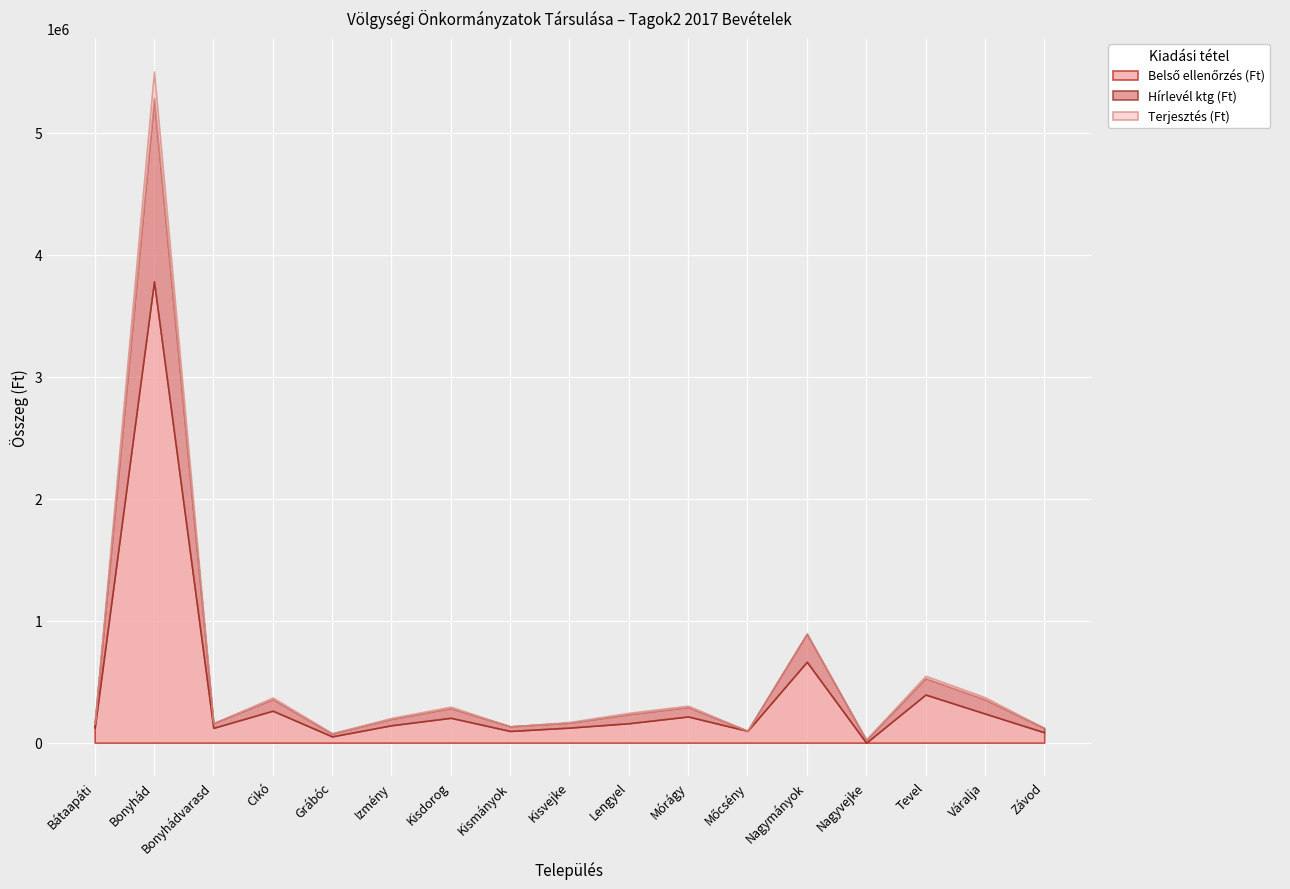

Reading left to right, what are all the values shown in this chart?

Belső ellenőrzés (Ft): Bátaapáti=121800.0	Bonyhád=3782240.0	Bonyhádvarasd=121520.0	Cikó=262080.0	Grábóc=51520.0	Izmény=142800.0	Kisdorog=203840.0	Kismányok=96040.0	Kisvejke=123480.0	Lengyel=159320.0	Mórágy=214760.0	Mőcsény=96880.0	Nagymányok=663320.0	Nagyvejke=0.0	Tevel=394520.0	Váralja=239120.0	Závod=85120.0
Hírlevél ktg (Ft): Bátaapáti=32287.7	Bonyhád=1502618.3	Bonyhádvarasd=37255.0	Cikó=94379.3	Grábóc=22353.0	Izmény=52157.0	Kisdorog=79477.3	Kismányok=37255.0	Kisvejke=39738.7	Lengyel=74510.0	Mórágy=76993.7	Mőcsény=0.0	Nagymányok=228497.3	Nagyvejke=22353.0	Tevel=134118.0	Váralja=116732.3	Závod=34771.3
Terjesztés (Ft): Bátaapáti=4662.8	Bonyhád=216998.0	Bonyhádvarasd=0.0	Cikó=13629.6	Grábóc=3228.1	Izmény=7532.2	Kisdorog=11477.6	Kismányok=0.0	Kisvejke=5738.8	Lengyel=10760.2	Mórágy=11118.9	Mőcsény=0.0	Nagymányok=0.0	Nagyvejke=3228.1	Tevel=19368.4	Váralja=16857.7	Závod=0.0